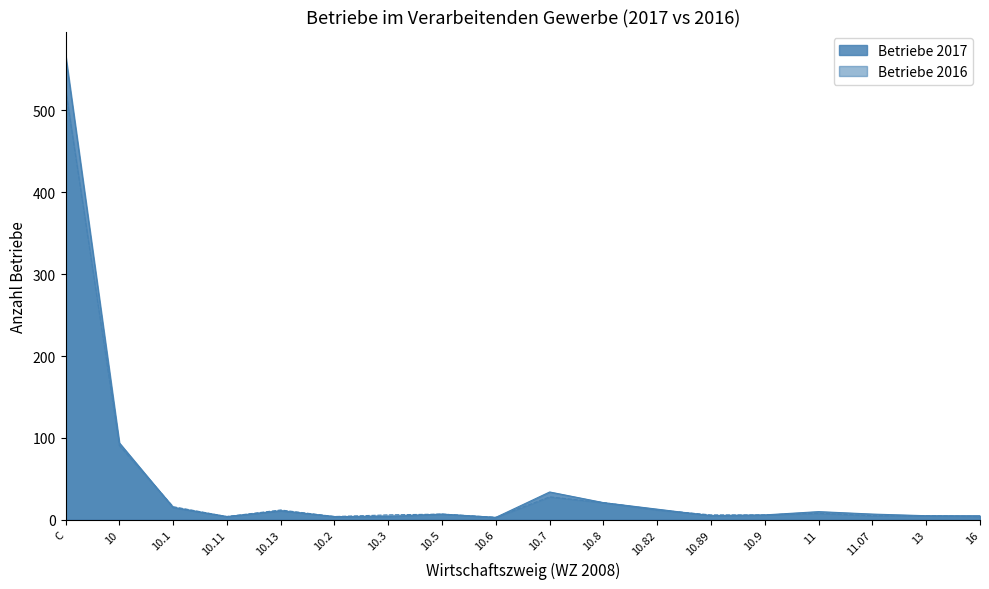

Where is the first local minimum for Betriebe 2016?

10.11